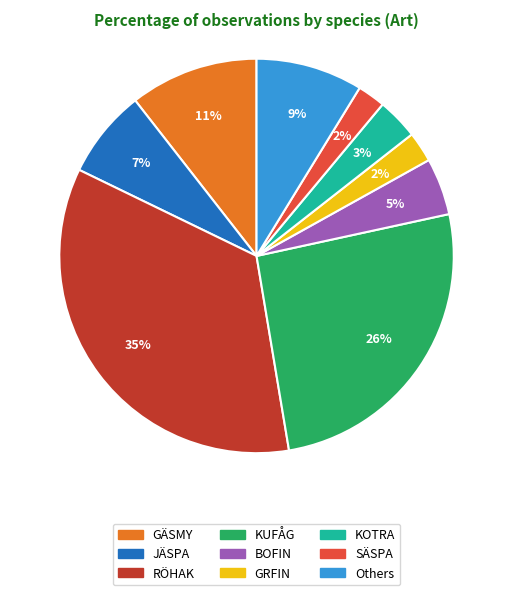

Is it true that Others is 23% of the pie?

False